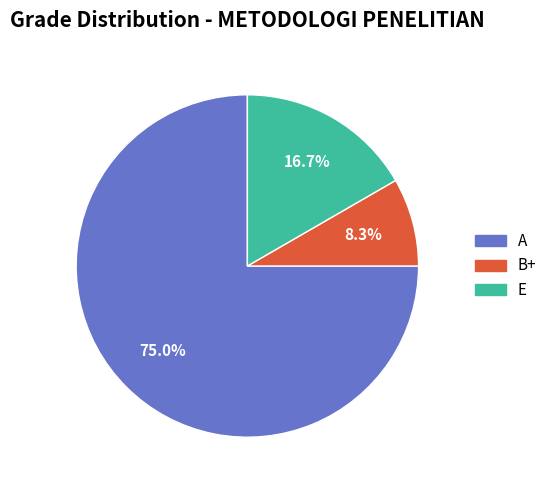

How many slices are in this pie chart?

3